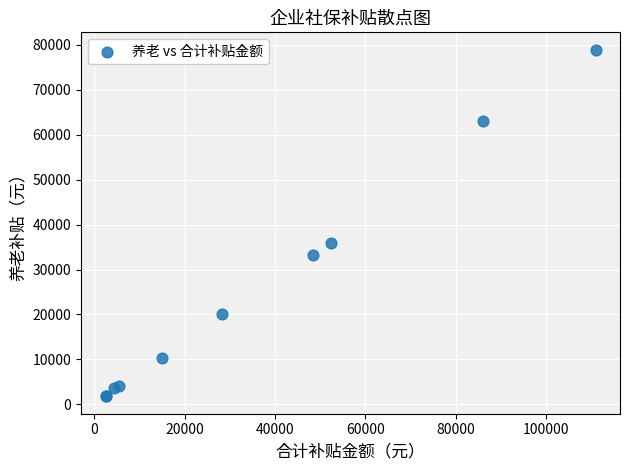

What Y value in the scatter plot is closest to 40343?

35967.8